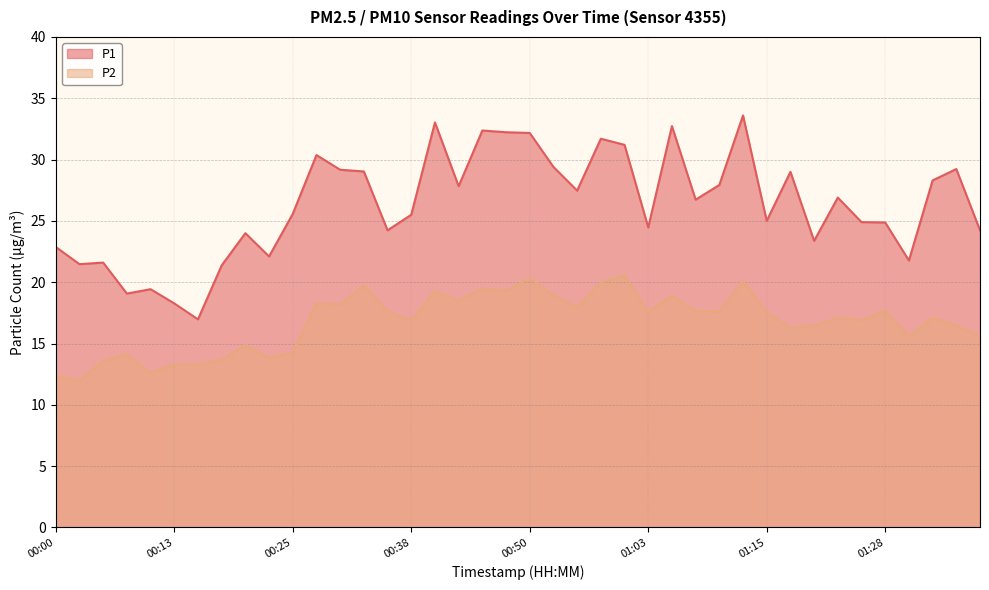

Reading right to left, extract all data points from this chart.

P1: 01:37=24.2	01:35=29.2	01:33=28.3	01:30=21.8	01:28=24.9	01:25=24.9	01:23=26.9	01:20=23.4	01:18=29.0	01:15=25.0	01:13=33.6	01:10=27.9	01:08=26.7	01:05=32.7	01:03=24.5	01:00=31.2	00:58=31.7	00:55=27.5	00:53=29.4	00:50=32.2	00:48=32.2	00:45=32.4	00:43=27.8	00:40=33.0	00:38=25.5	00:35=24.2	00:33=29.0	00:30=29.2	00:28=30.4	00:25=25.6	00:23=22.1	00:20=24.0	00:18=21.4	00:15=17.0	00:13=18.3	00:10=19.4	00:07=19.1	00:05=21.6	00:02=21.5	00:00=22.9
P2: 01:37=15.6	01:35=16.5	01:33=17.1	01:30=15.6	01:28=17.7	01:25=16.9	01:23=17.1	01:20=16.5	01:18=16.3	01:15=17.5	01:13=20.1	01:10=17.6	01:08=17.7	01:05=18.9	01:03=17.6	01:00=20.6	00:58=20.0	00:55=18.0	00:53=18.9	00:50=20.3	00:48=19.3	00:45=19.5	00:43=18.5	00:40=19.3	00:38=16.9	00:35=17.6	00:33=19.8	00:30=18.2	00:28=18.3	00:25=14.3	00:23=13.8	00:20=14.9	00:18=13.7	00:15=13.3	00:13=13.3	00:10=12.6	00:07=14.1	00:05=13.6	00:02=12.0	00:00=12.3